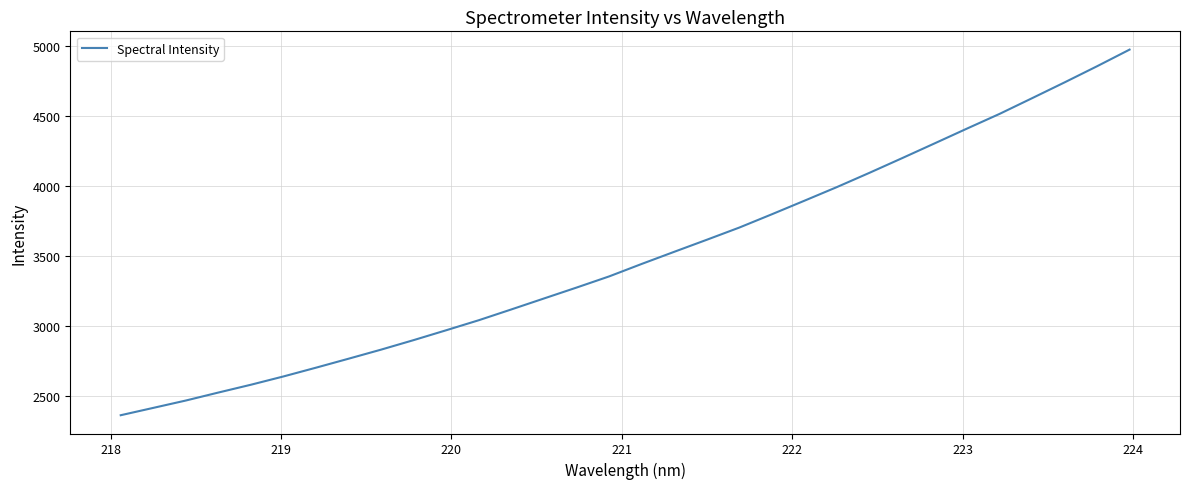

How many lines are shown in the chart?

1